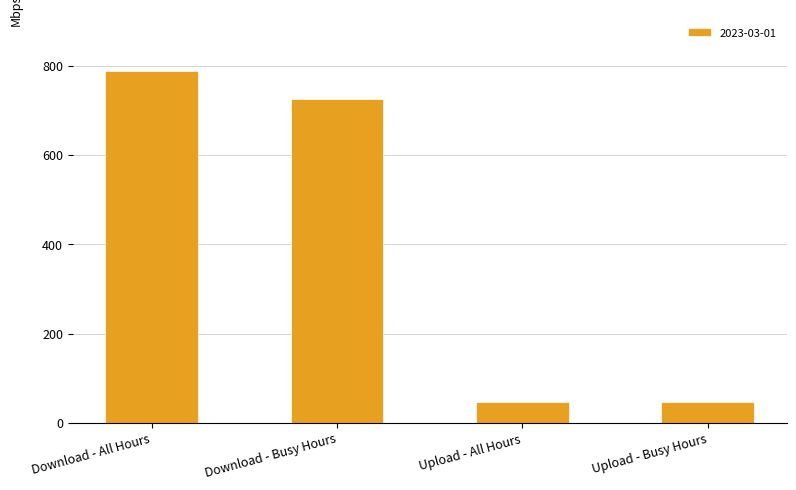

Read the value at Upload - Busy Hours.

45.8